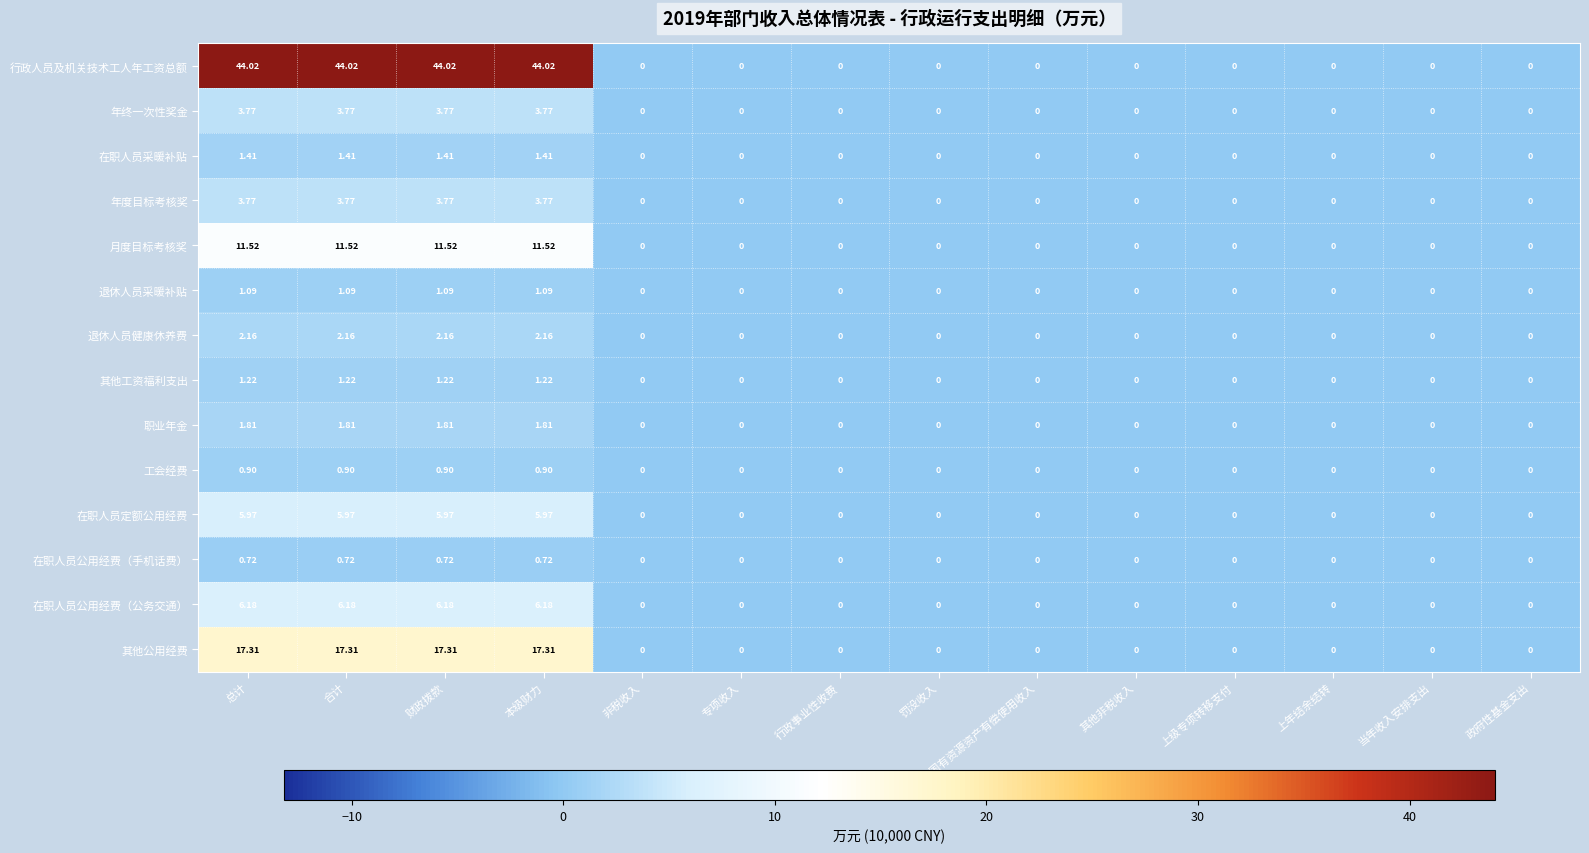

Which series has the largest total across all categories?

行政人员及机关技术工人年工资总额